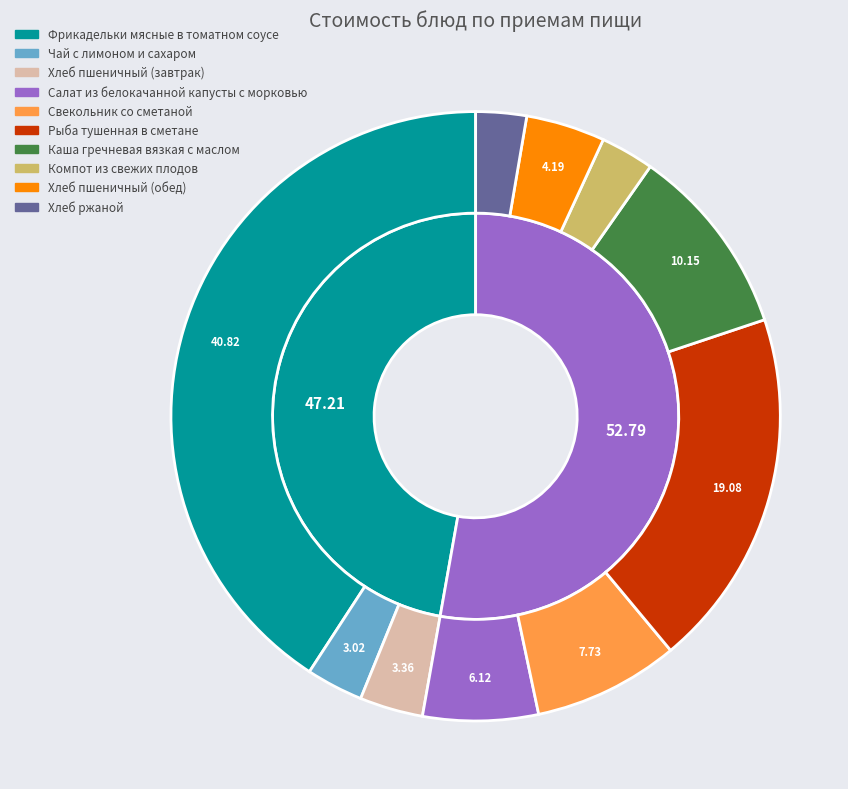

Is Хлеб пшеничный (обед) the majority of the pie?

No